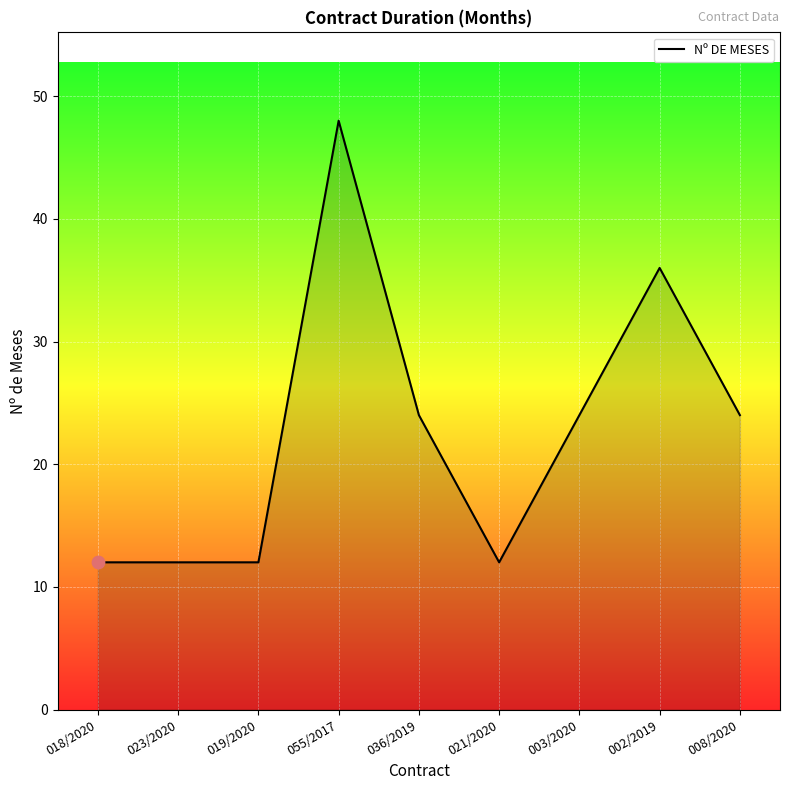

What is the change in value from 002/2019 to 008/2020?

-12